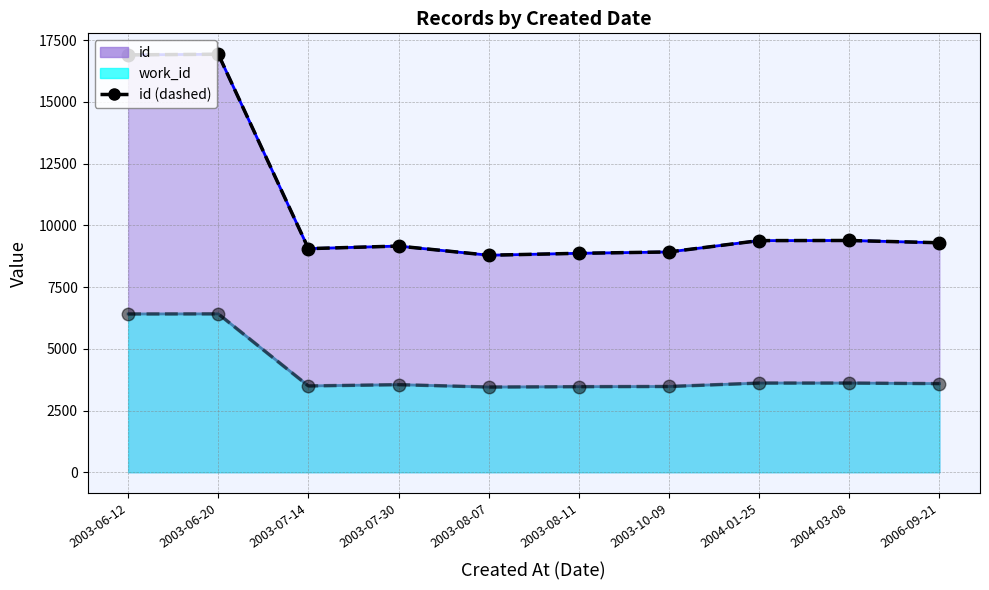

True or false: work_id (main) has a value of 4218 at 2003-06-12.

False